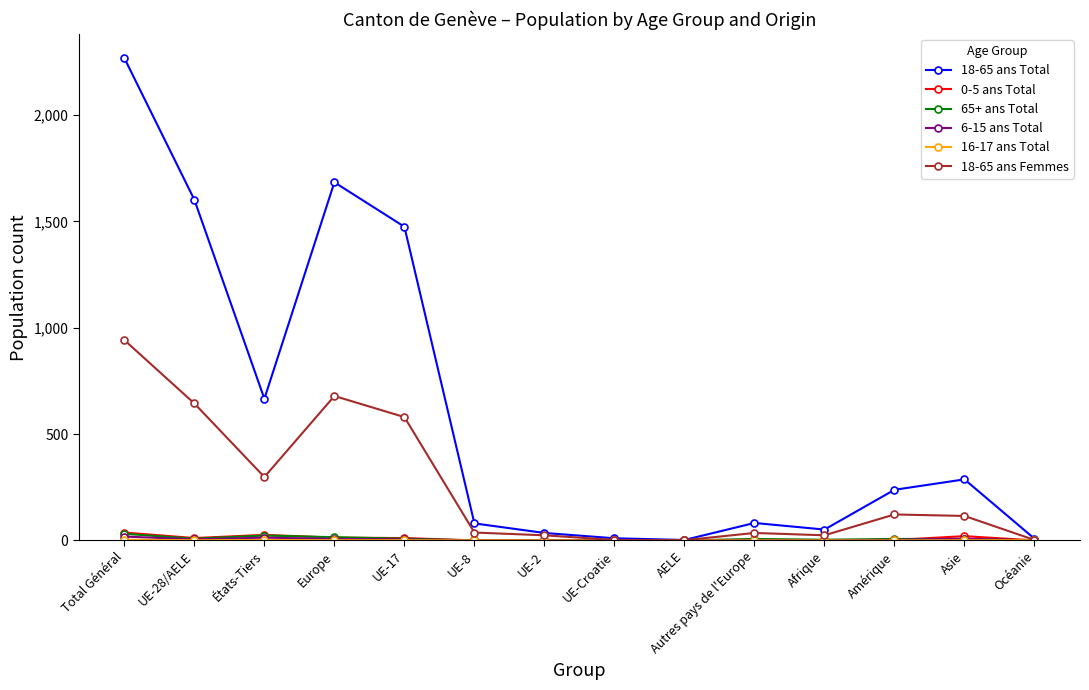

Where is the first local minimum for 18-65 ans Femmes?

États-Tiers